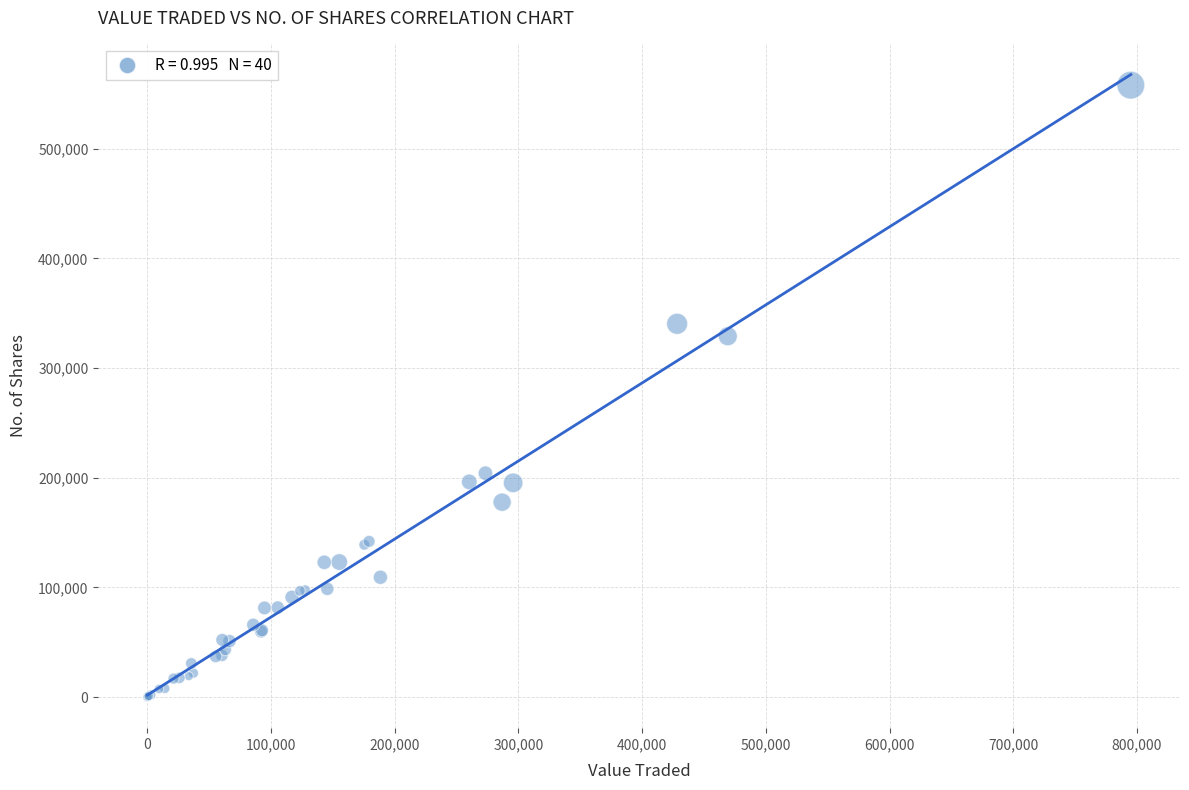

What Y value in the scatter plot is closest to 279018?

329061